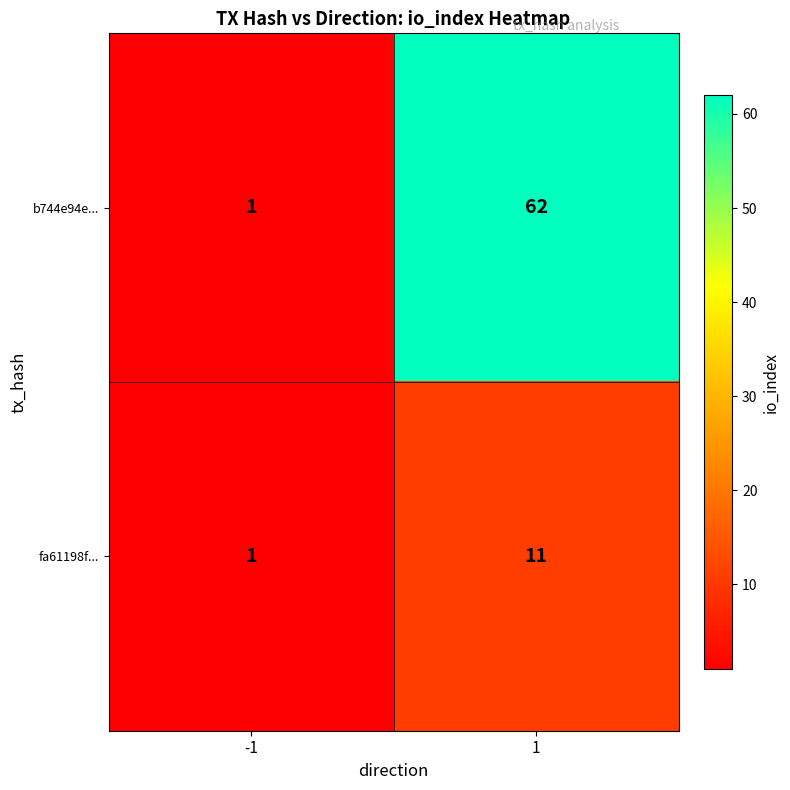

What is the sum of the b744e94e... values at -1 and 1?

63